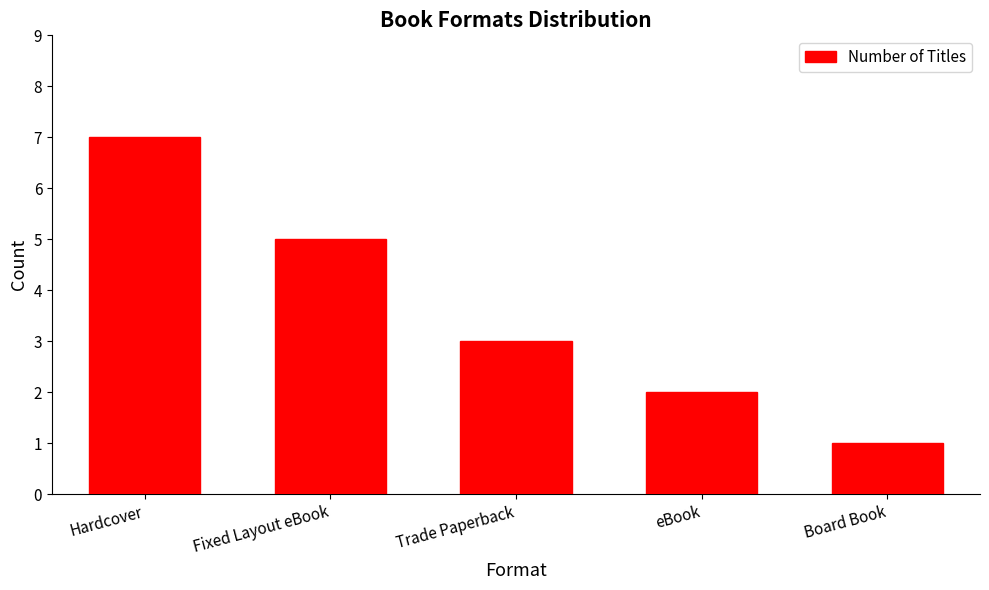

Rank the categories by value from lowest to highest.

Board Book, eBook, Trade Paperback, Fixed Layout eBook, Hardcover